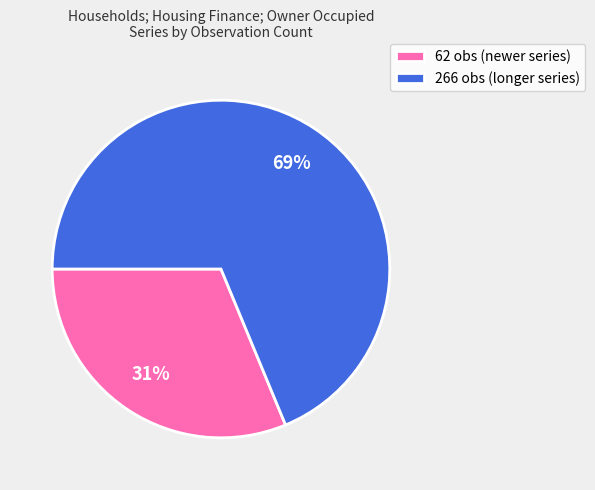

What percentage is the 266 obs (longer series) slice, to the nearest percent?

69%